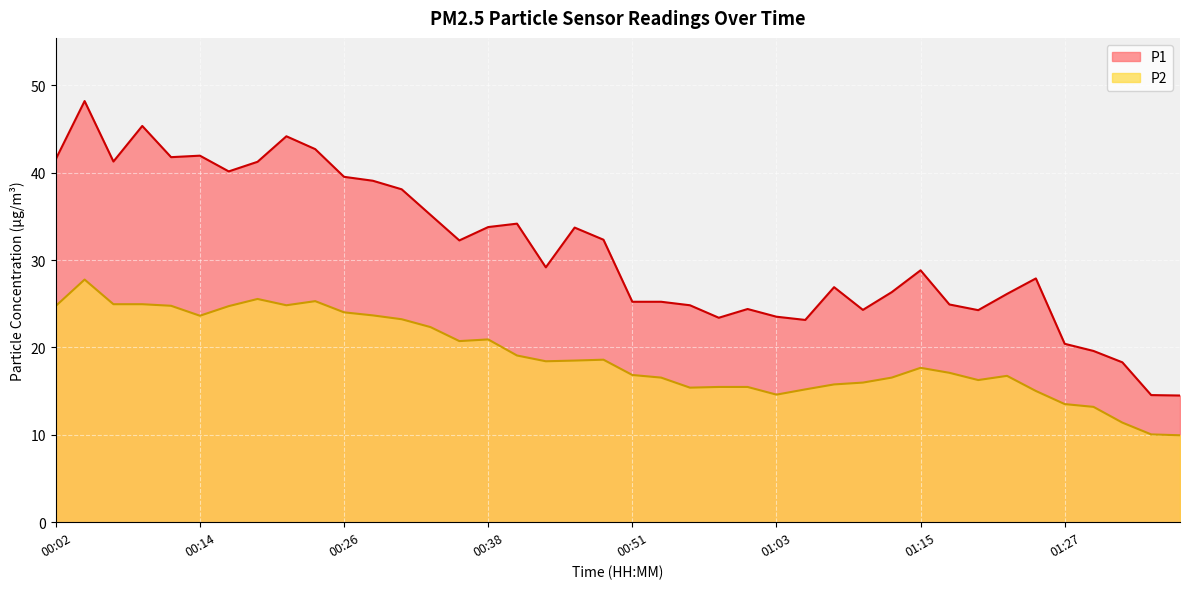

What is the label of the 7th point from the left?

00:16